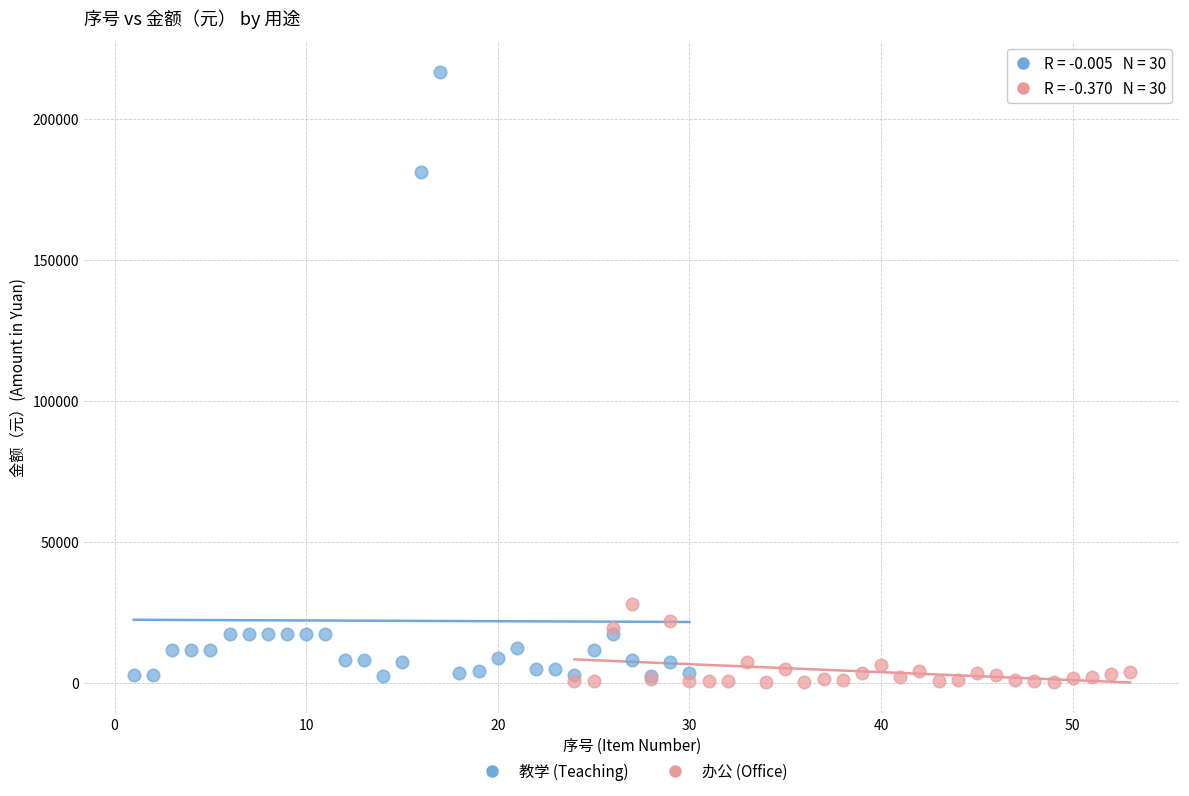

Which series has the largest Y range (max minus min)?

教学 (Teaching)